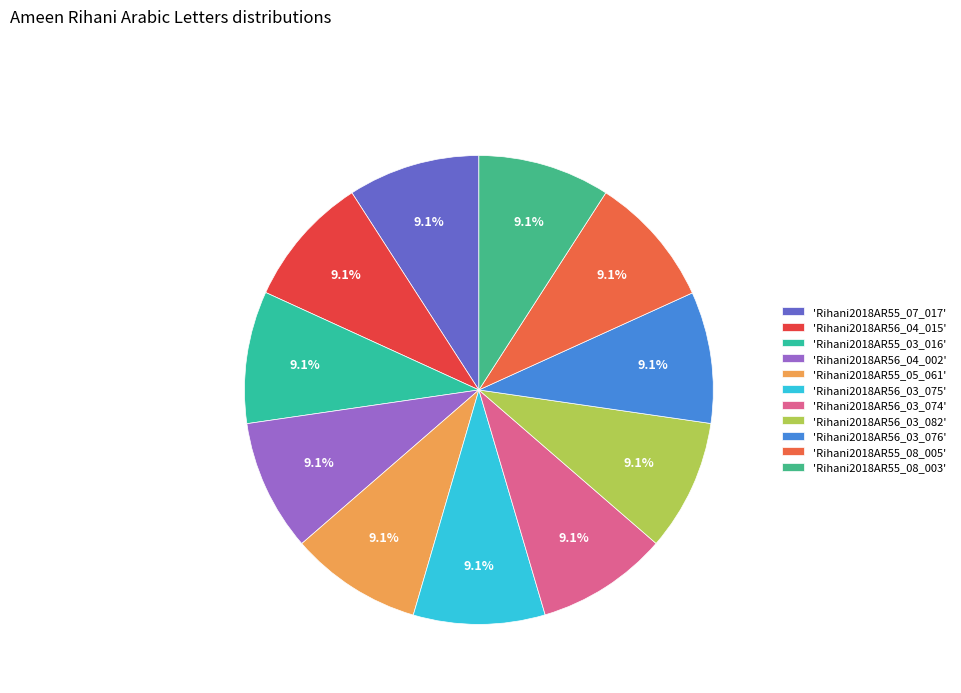

Is there any slice that represents more than half of the pie?

No